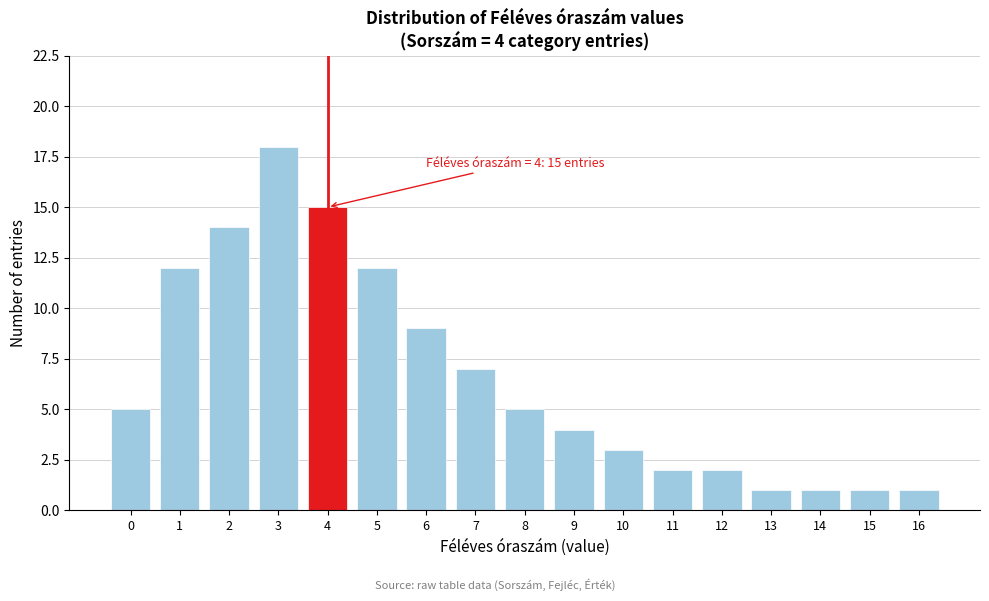

Reading right to left, extract all data points from this chart.

16=1	15=1	14=1	13=1	12=2	11=2	10=3	9=4	8=5	7=7	6=9	5=12	4=15	3=18	2=14	1=12	0=5